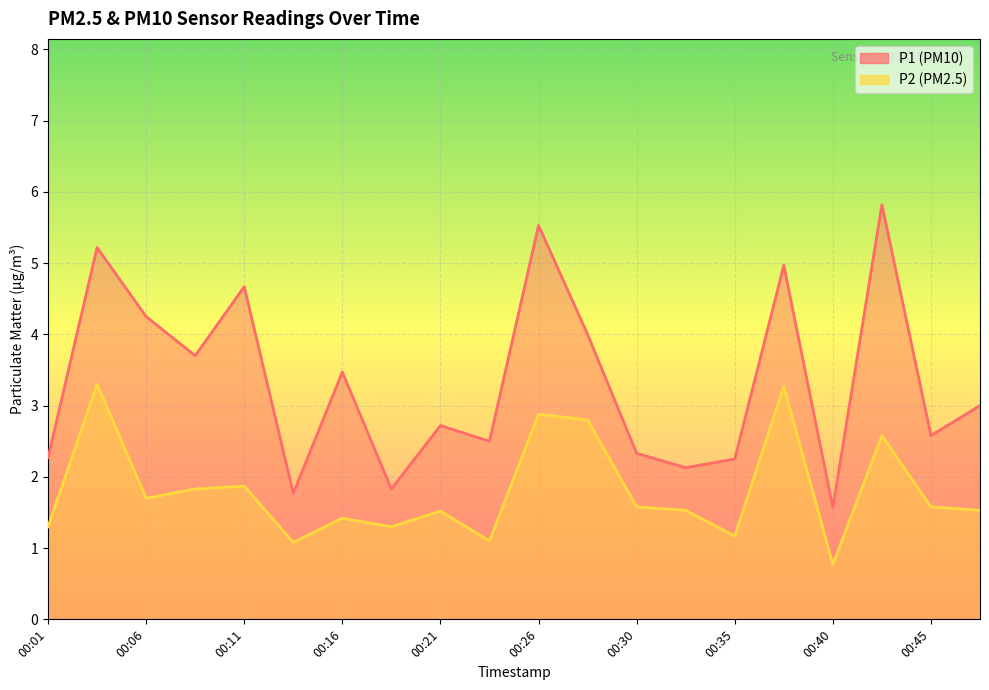

What value does the P1 series have at 00:28?

4.0